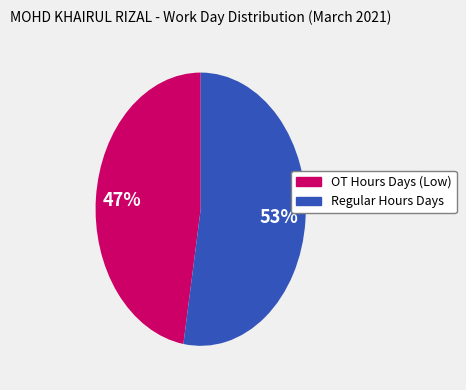

To the nearest percent, what is the average slice percentage?

50%